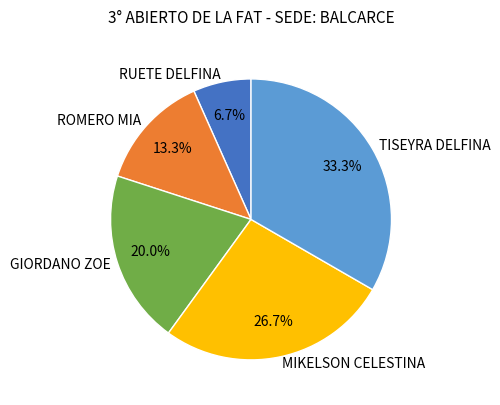

What is the ratio of the value at GIORDANO ZOE to the value at TISEYRA DELFINA?

0.6